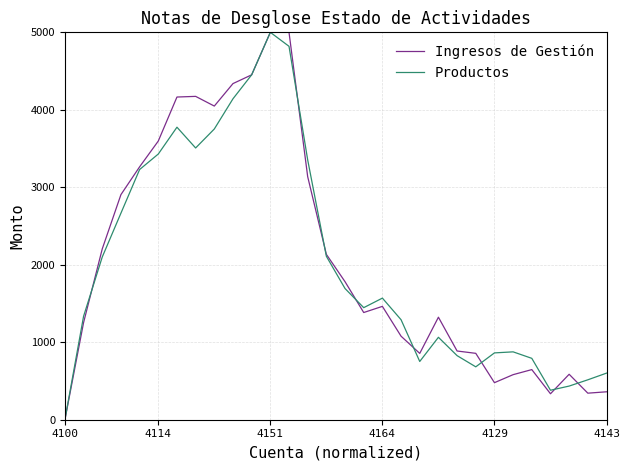

What is the maximum value shown in the chart?

5000.0